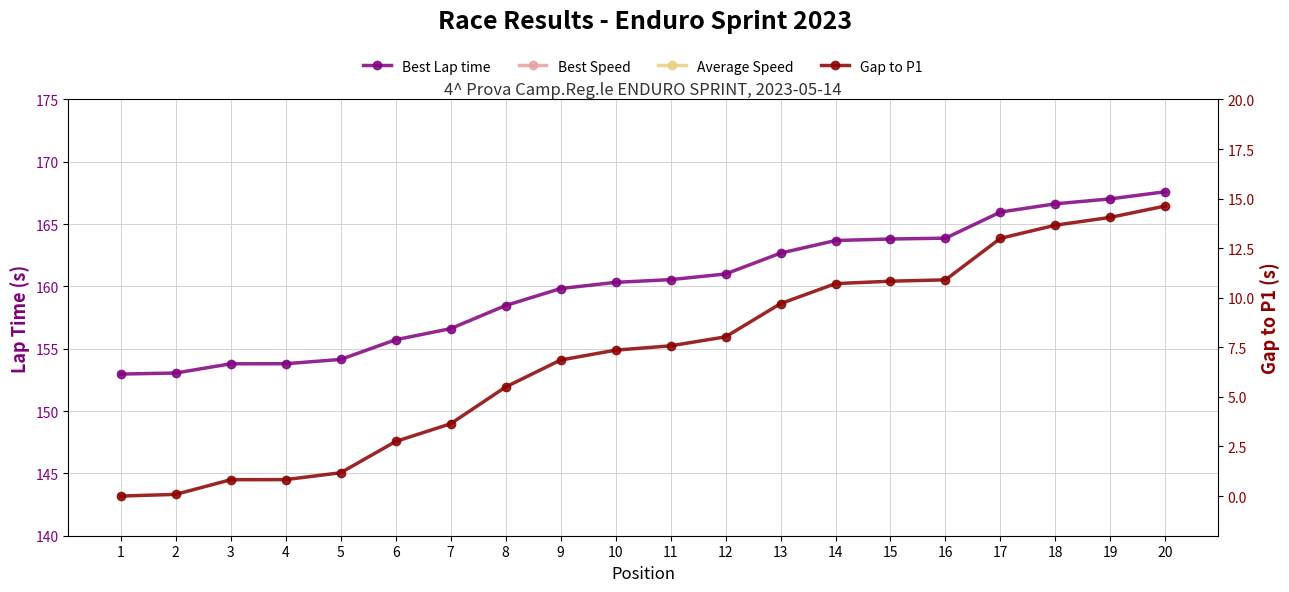

What is the sum of all Average Speed values?

1125.5